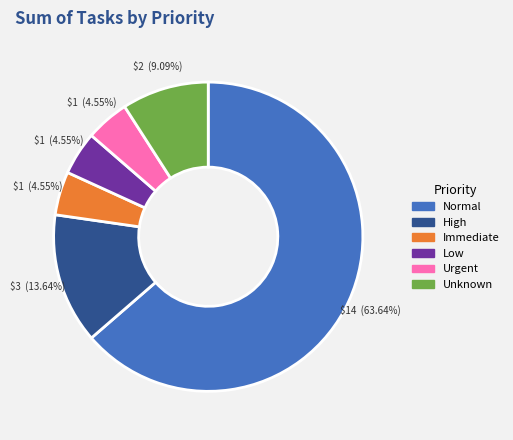

Which has a higher value, High or Normal?

Normal